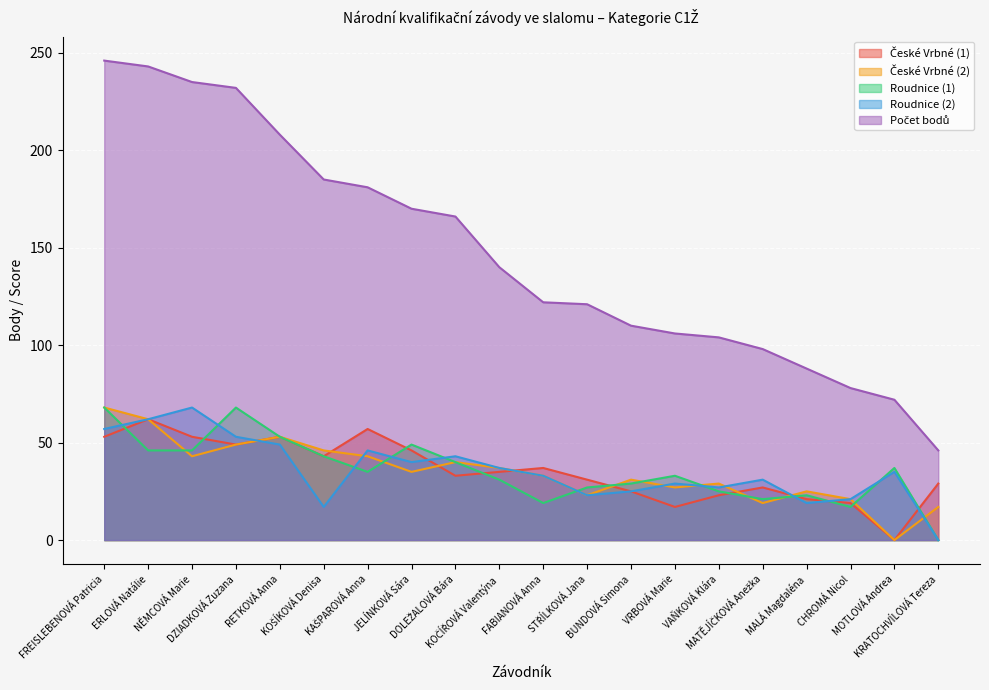

How many data points in České Vrbné (2) are above 35?

9